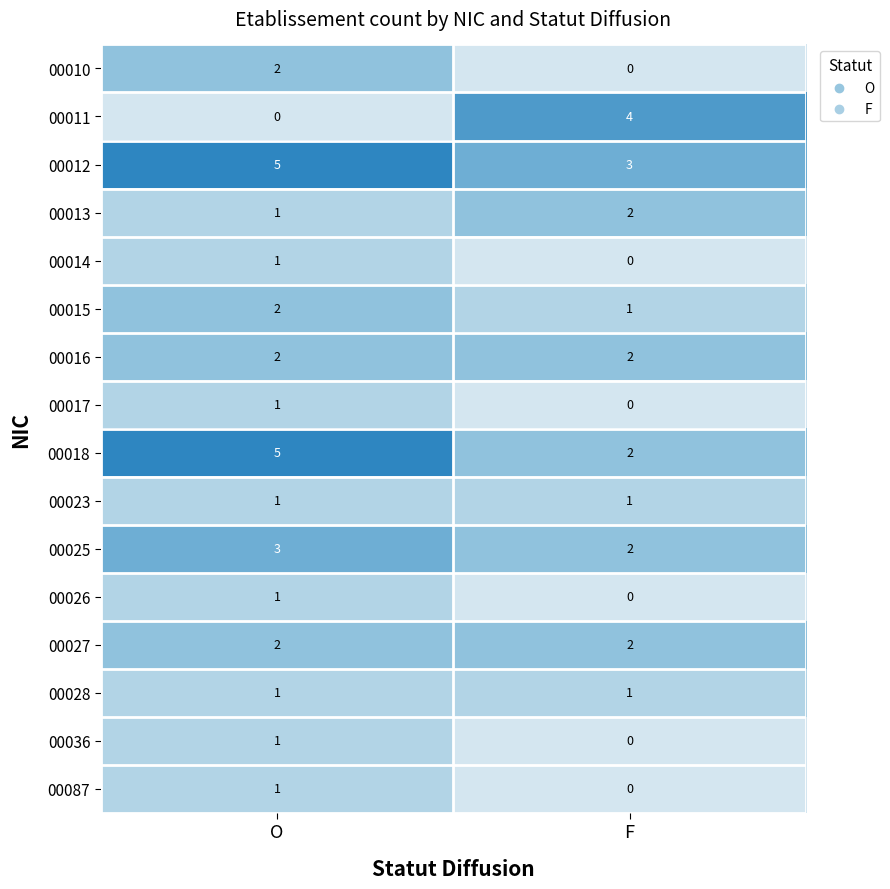

What is the total value across all series at O?

29